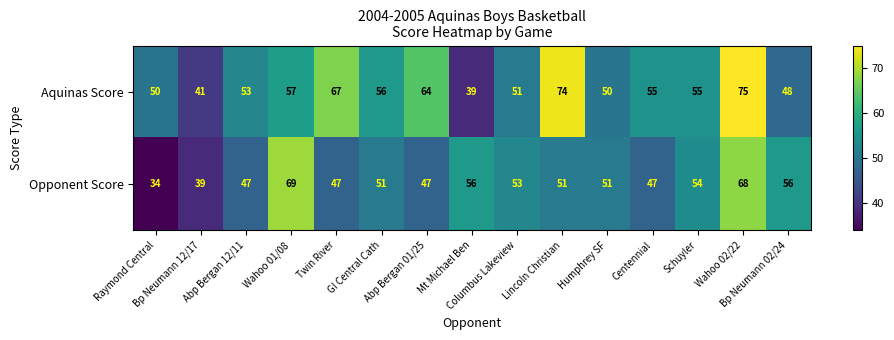

Rank the series by their maximum value, from lowest to highest.

Opponent Score, Aquinas Score